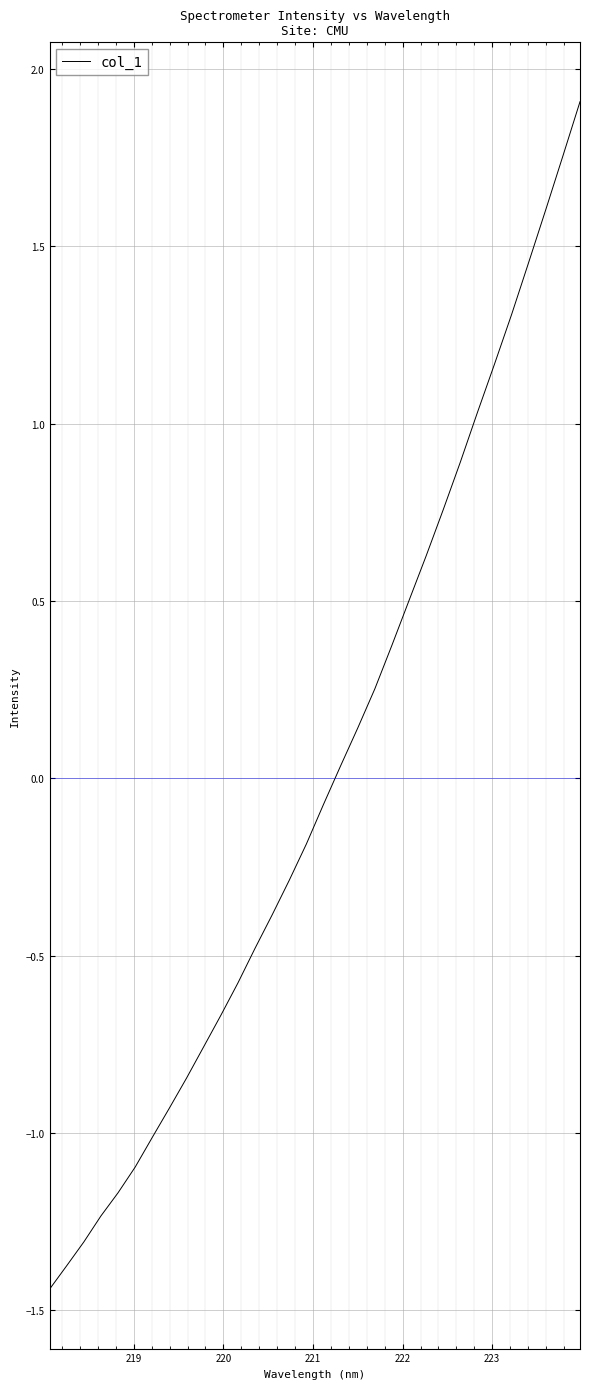

What is the difference between the maximum and minimum values?

3.3